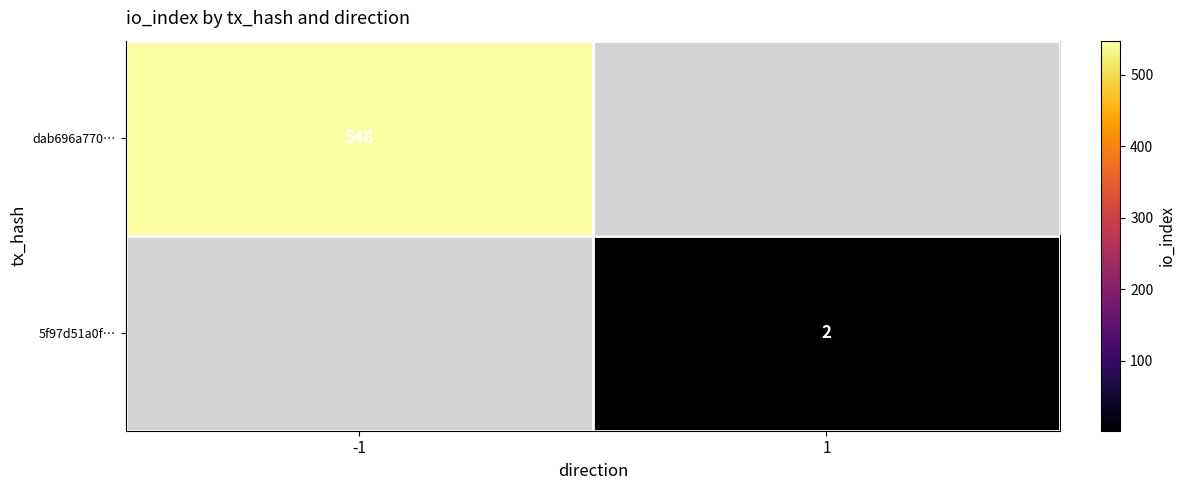

True or false: dab696a770… has a value of 548 at -1.

True